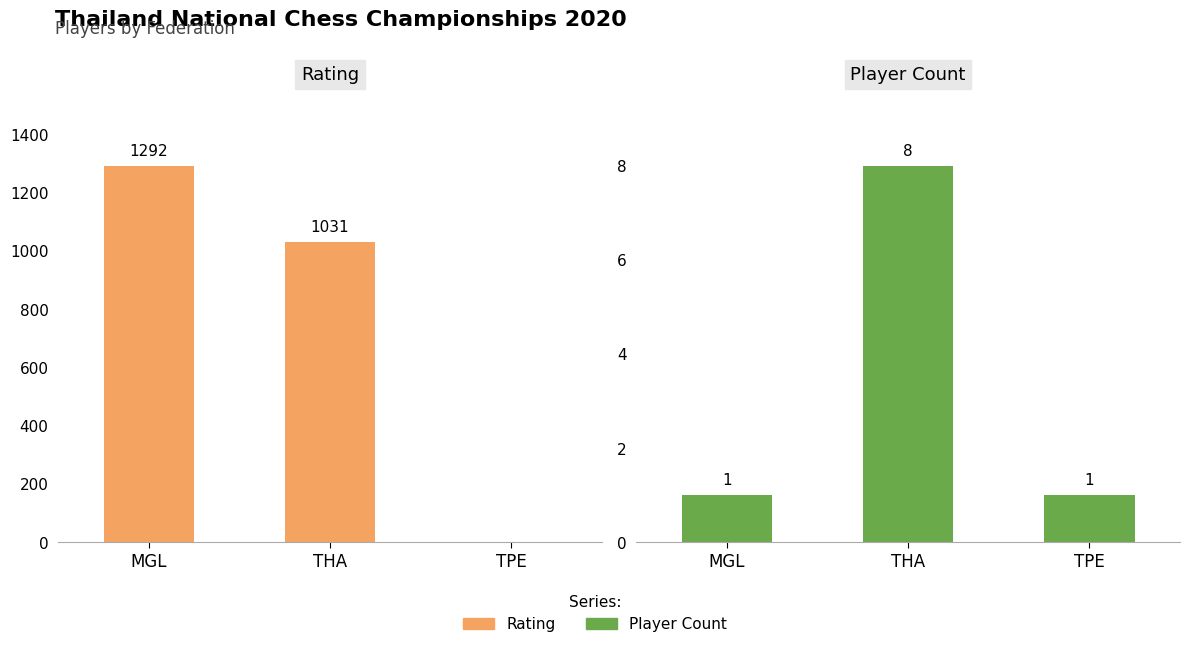

Count the number of data series in this chart.

2